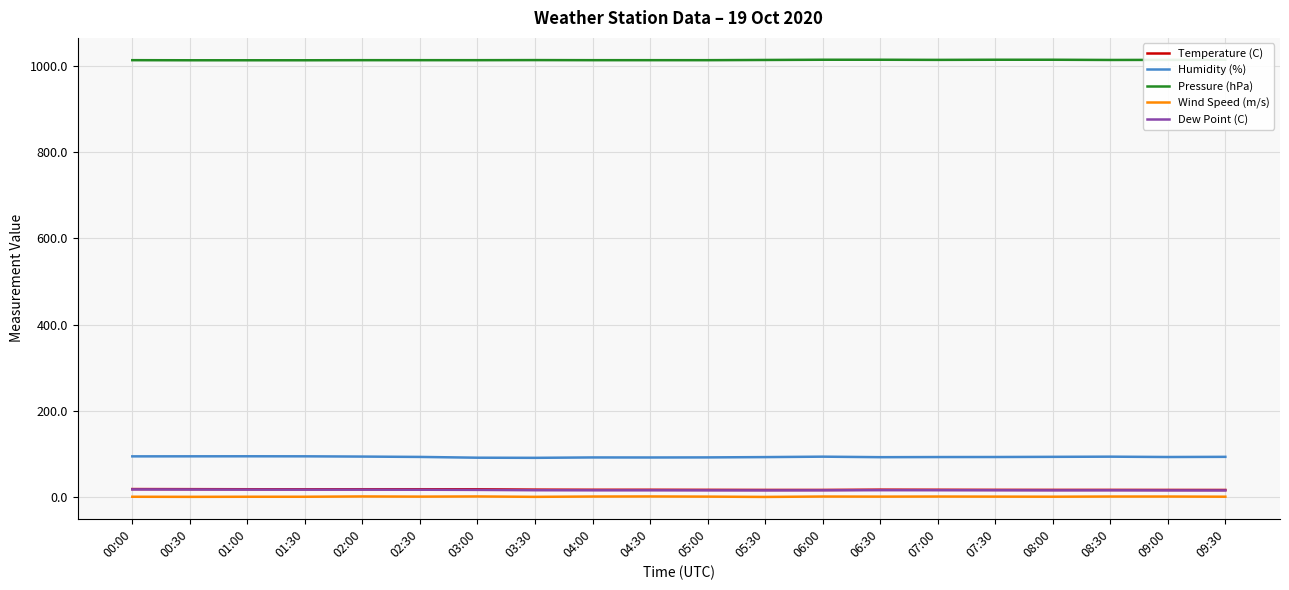

Which series has the largest total across all categories?

Pressure (hPa)